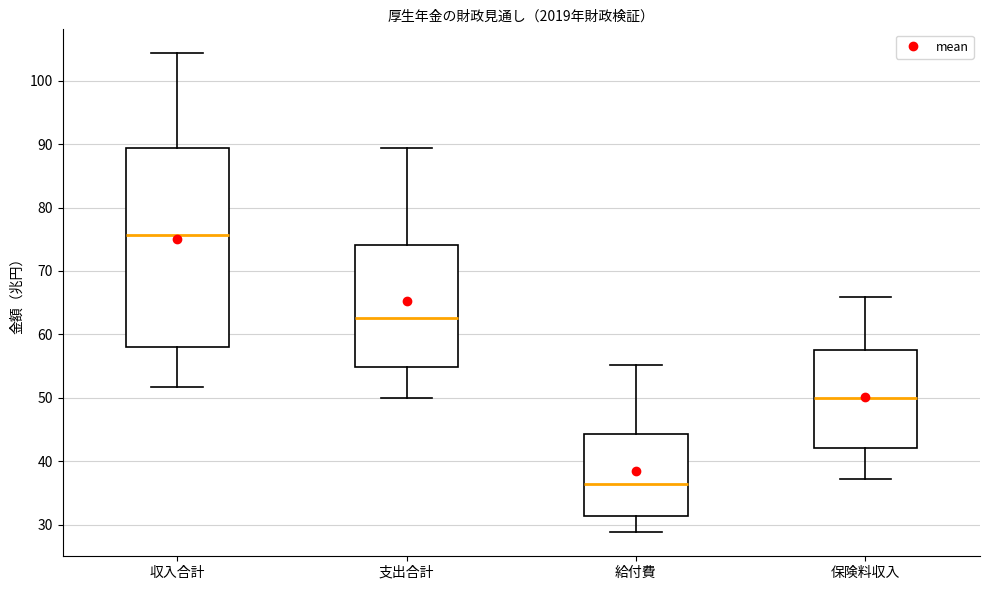

Reading left to right, read every box against the y-axis: the position of its median line, the range the box covers, and the ends of its whiskers. The values are not printed on the chart, so give them approximately, as read against the axis.

収入合計: median 76, box 58 to 89, whiskers 52 to 104
支出合計: median 63, box 55 to 74, whiskers 50 to 89
給付費: median 36, box 31 to 44, whiskers 29 to 55
保険料収入: median 50, box 42 to 58, whiskers 37 to 66